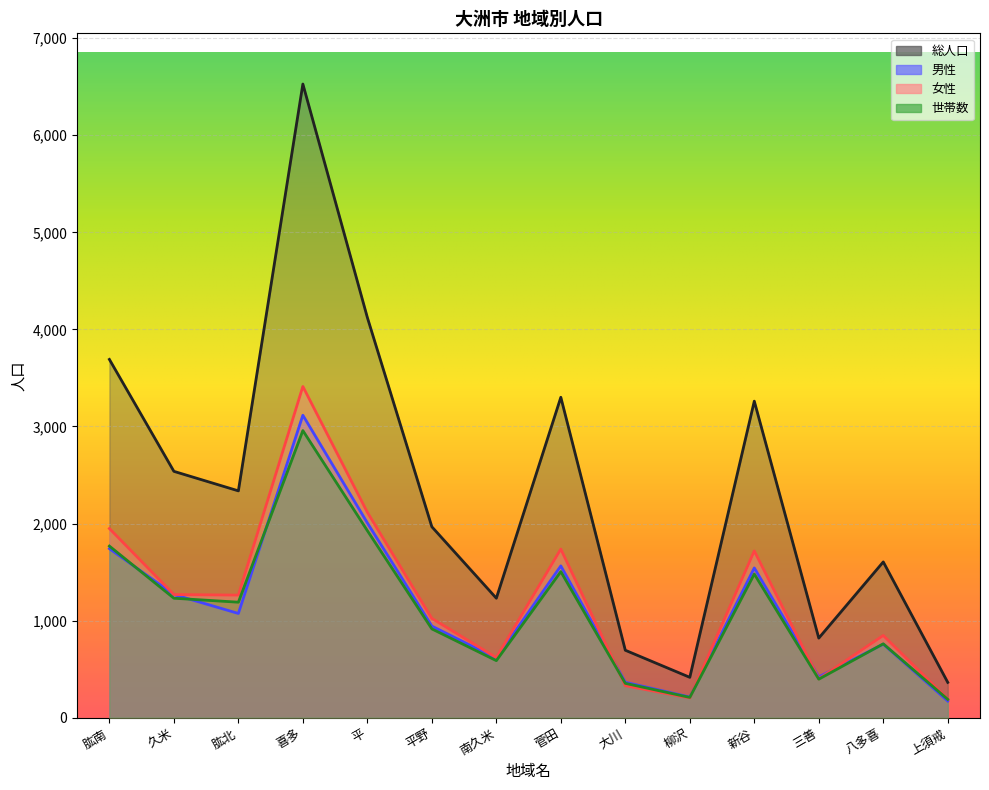

At which category does 女性 reach its first local valley?

肱北